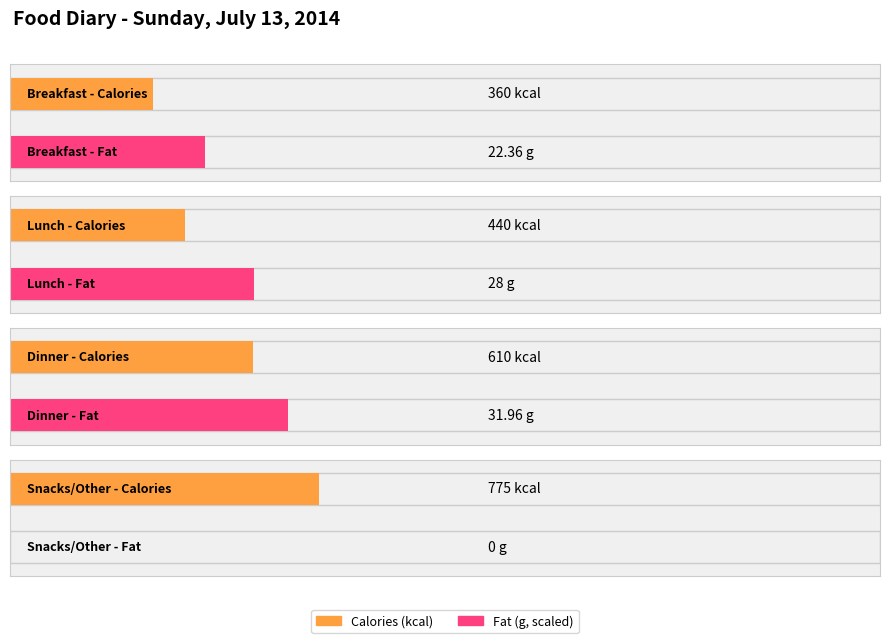

The chart shows a value of 209 at Lunch. True or false?

False